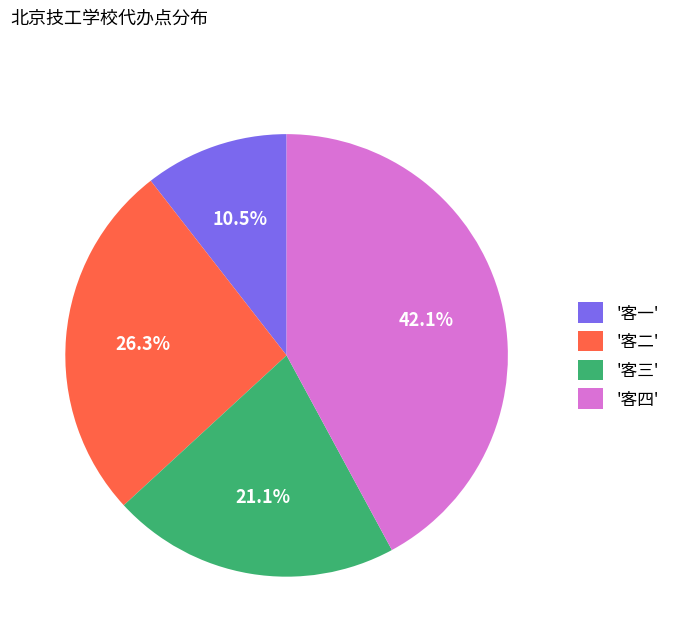

What is the smallest slice in the pie chart?

'客一'